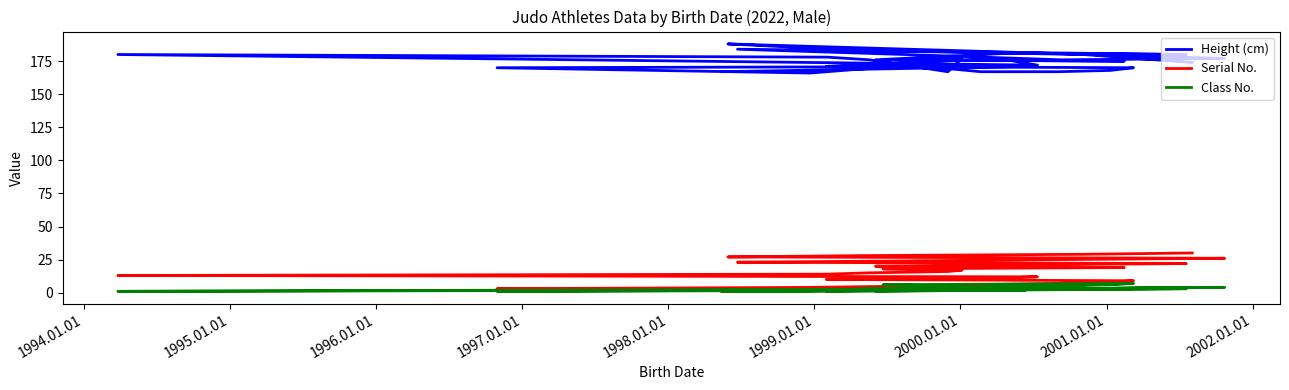

Count the Class No. values in the range 2 to 4.

17